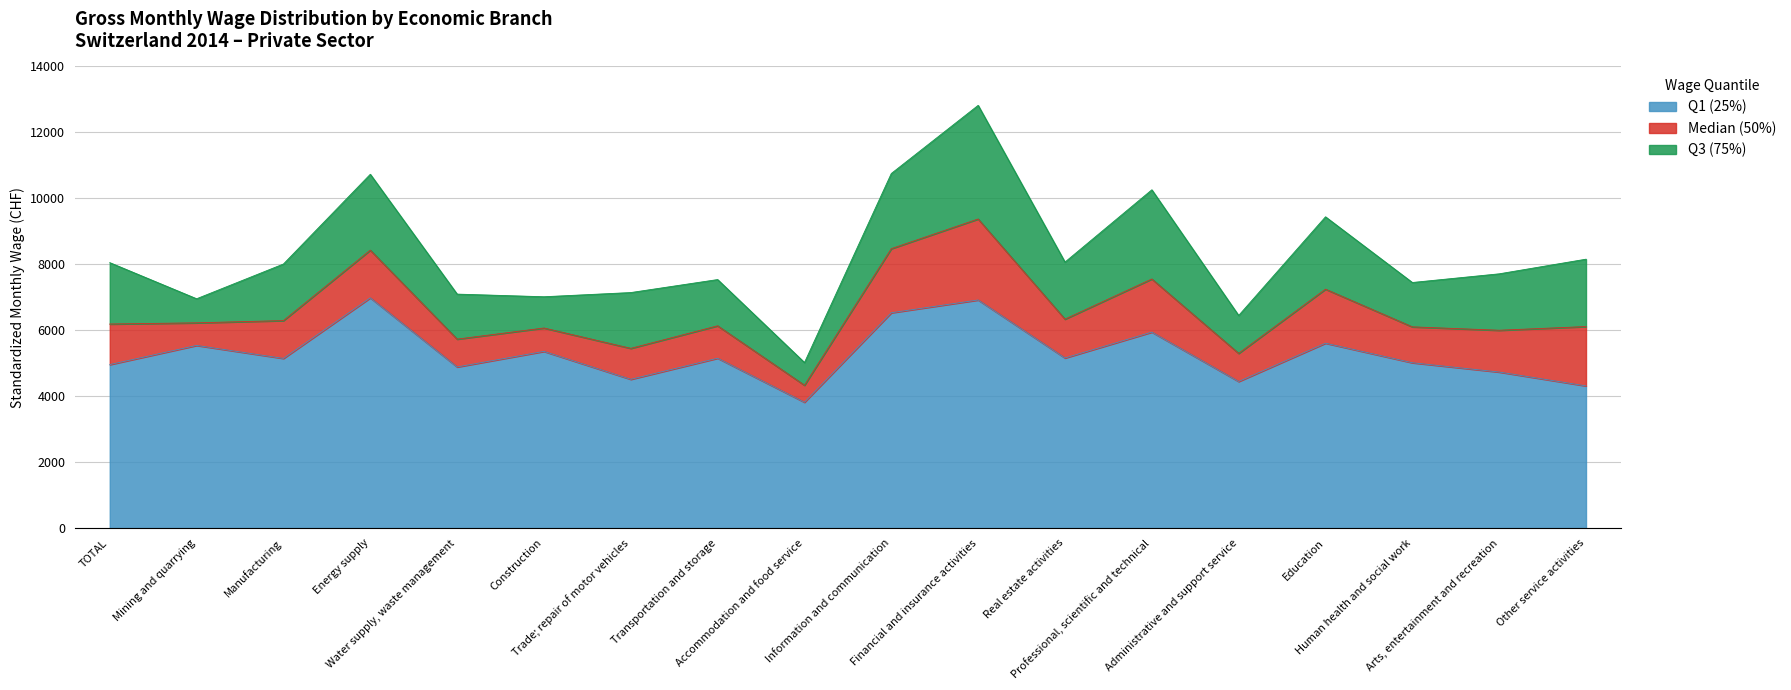

What is the total value across all series at Water supply, waste management?

7096